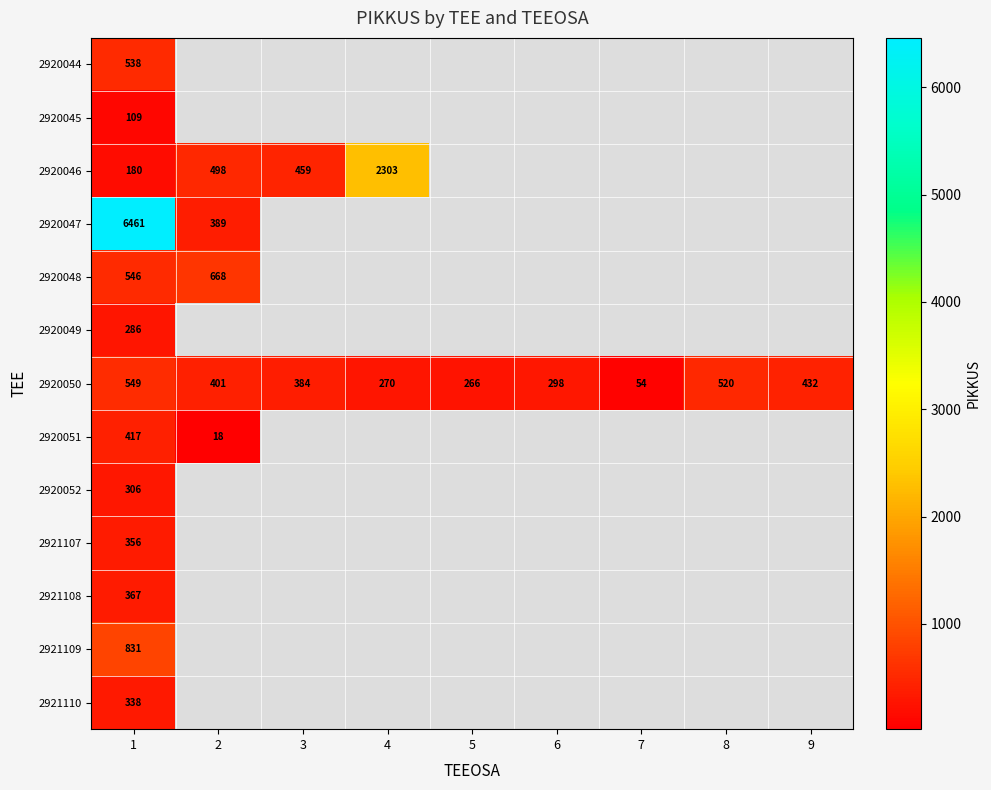

What is the lowest value of the 2920050 series?

54